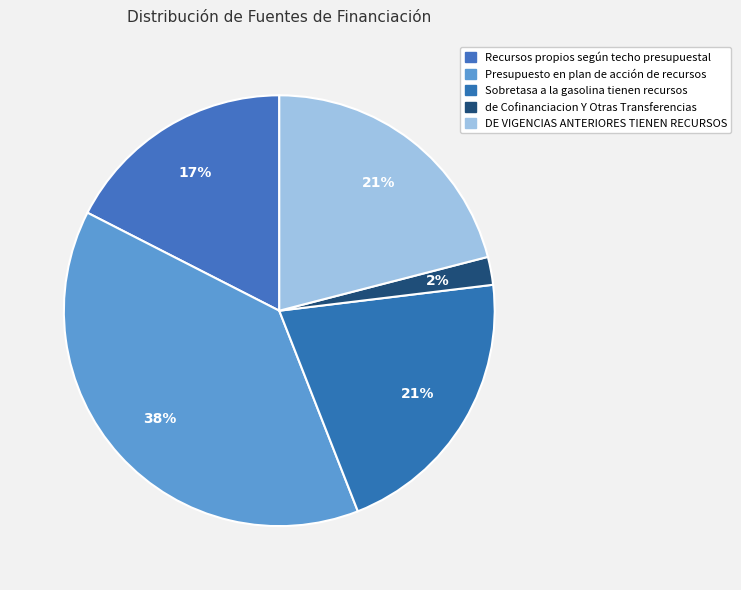

What is the smallest slice in the pie chart?

de Cofinanciacion Y Otras Transferencias